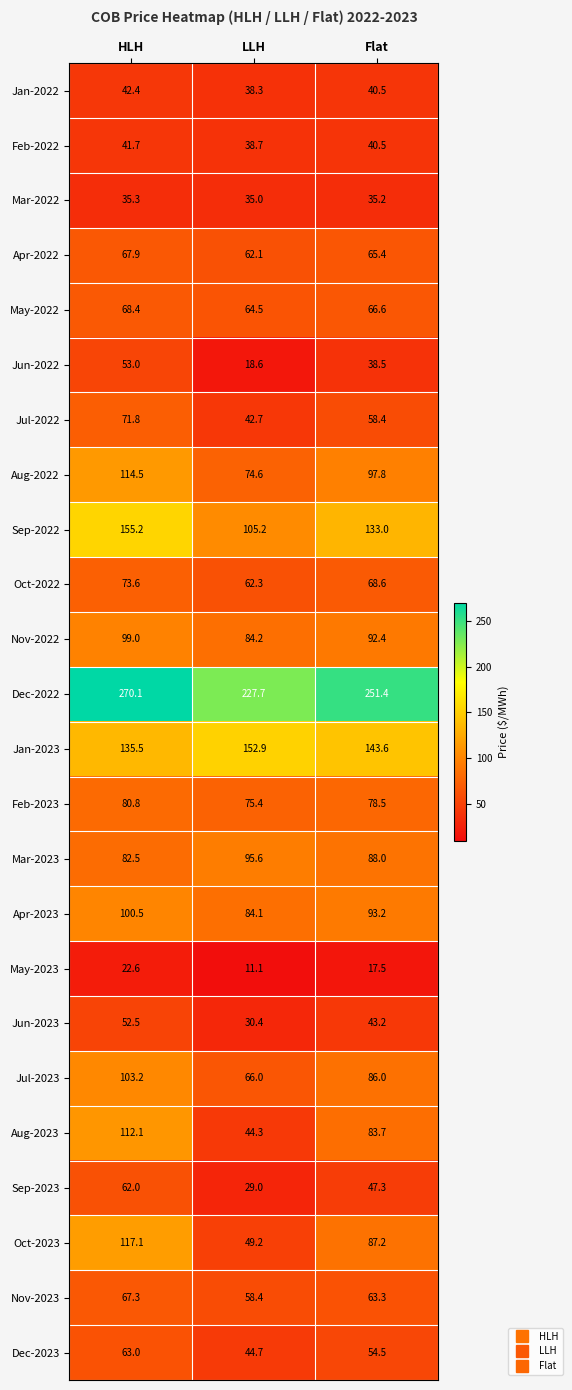

What is the total value across all series at Flat?

1874.3